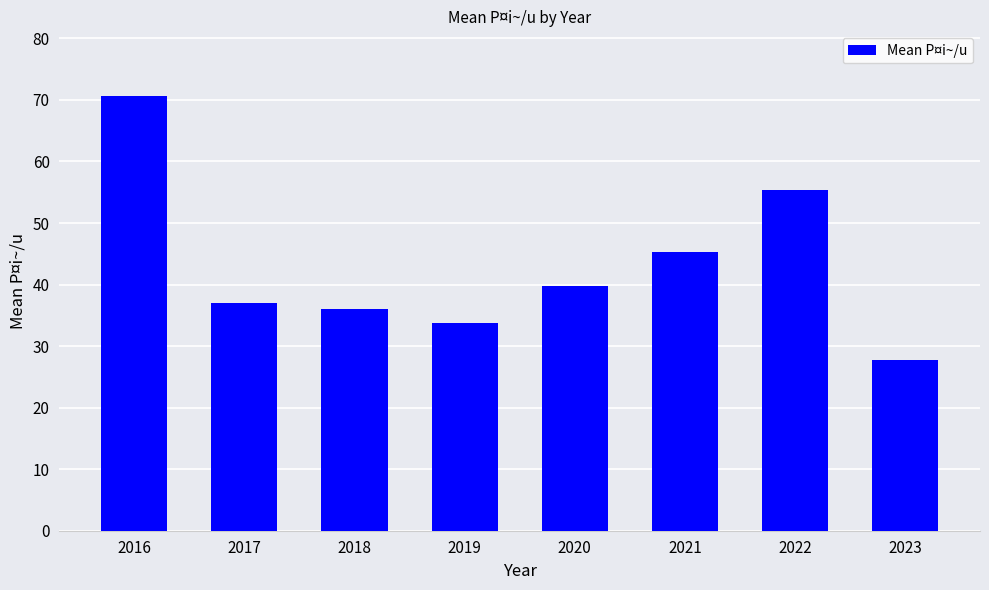

List the labels in order of value, smallest first.

2023, 2019, 2018, 2017, 2020, 2021, 2022, 2016